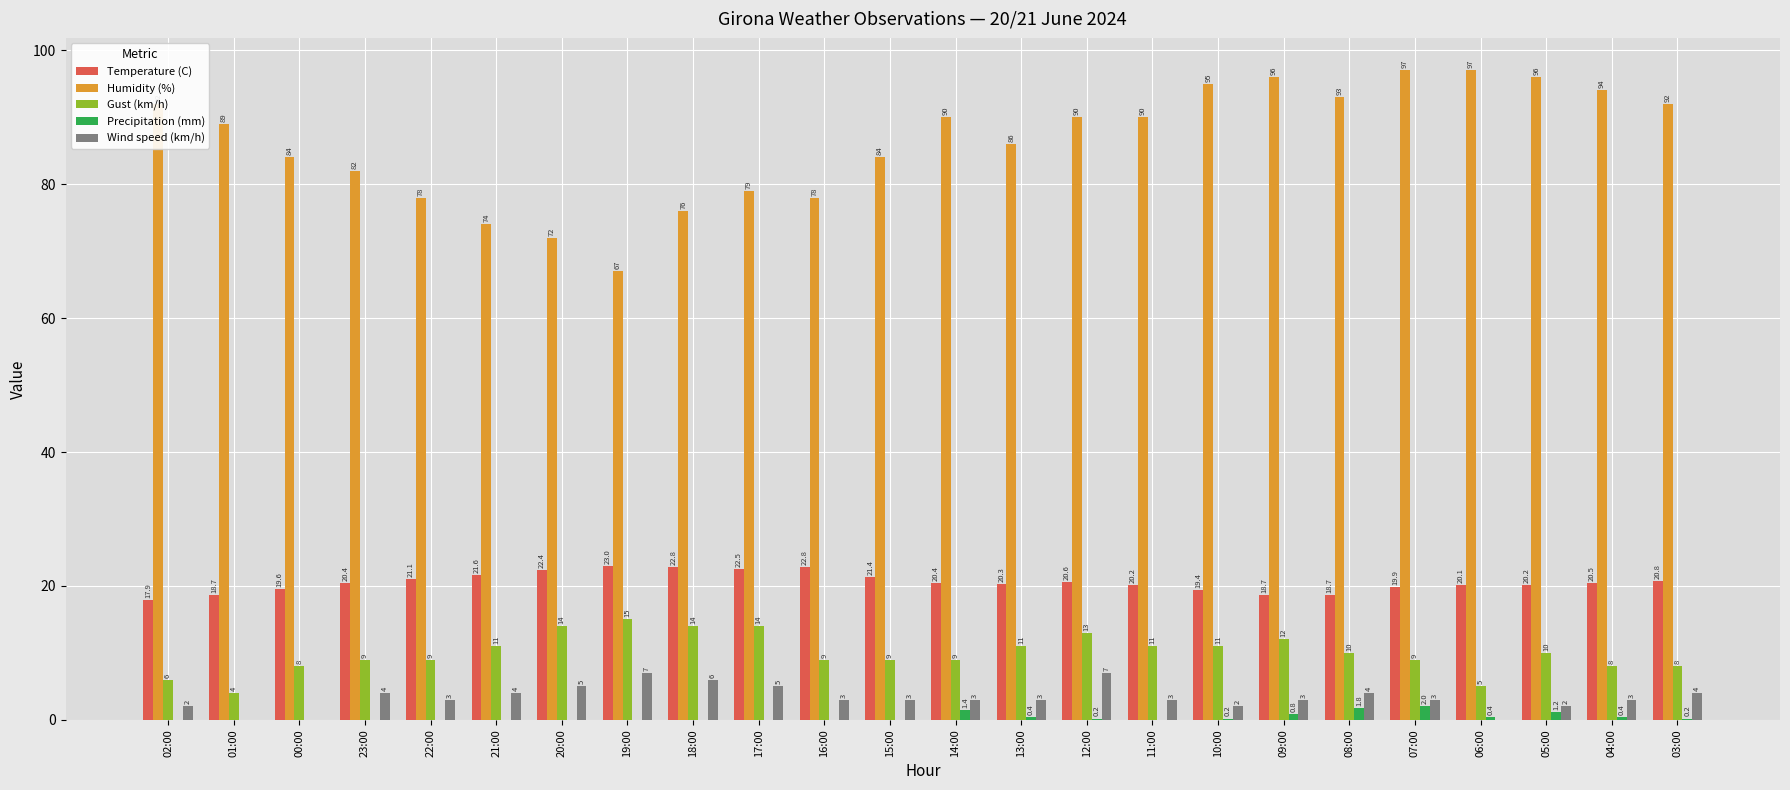

Which series changed the most between 23:00 and 21:00?

Humidity (%)